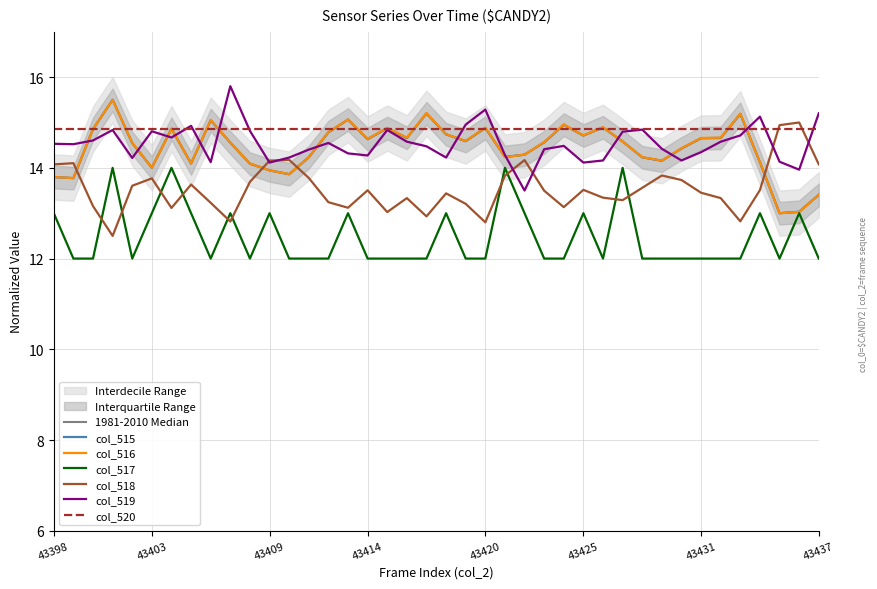

Where is the first local maximum for col_517?

43401